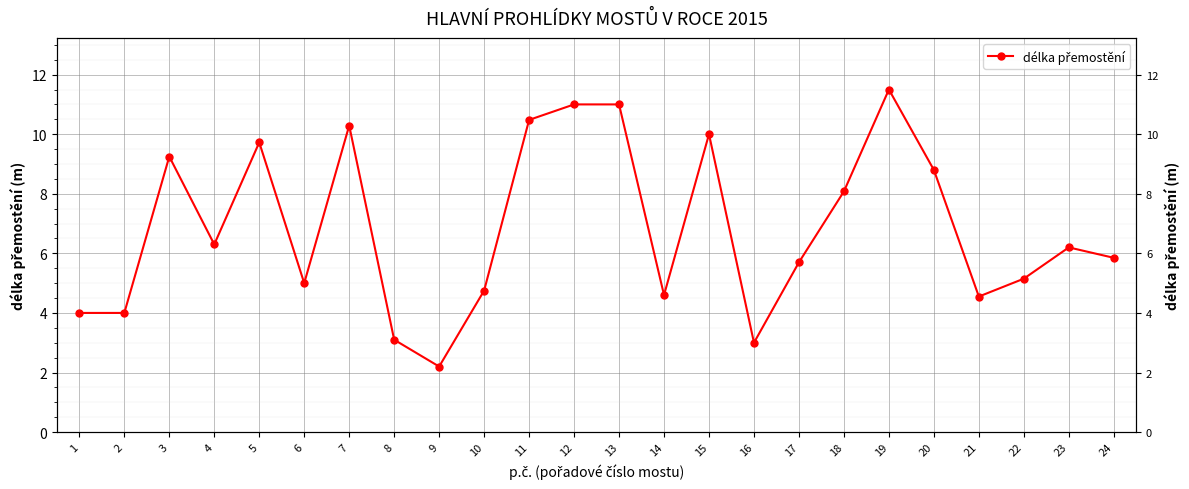

How many interior local peaks (higher than both neighbors) does the data have?

6